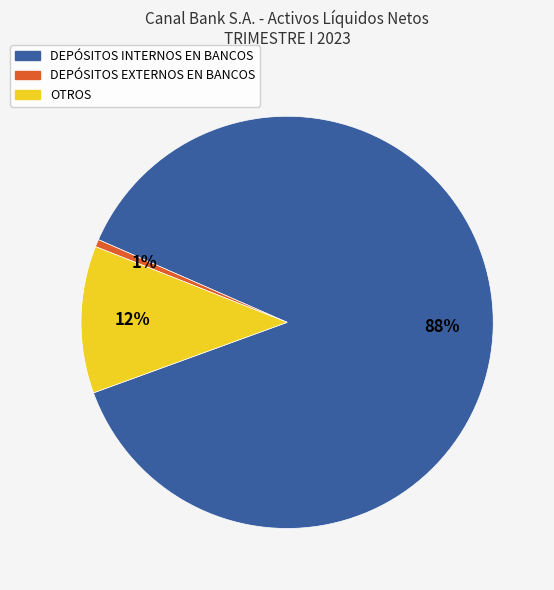

What is the ratio of the value at DEPÓSITOS EXTERNOS EN BANCOS to the value at OTROS?

0.1